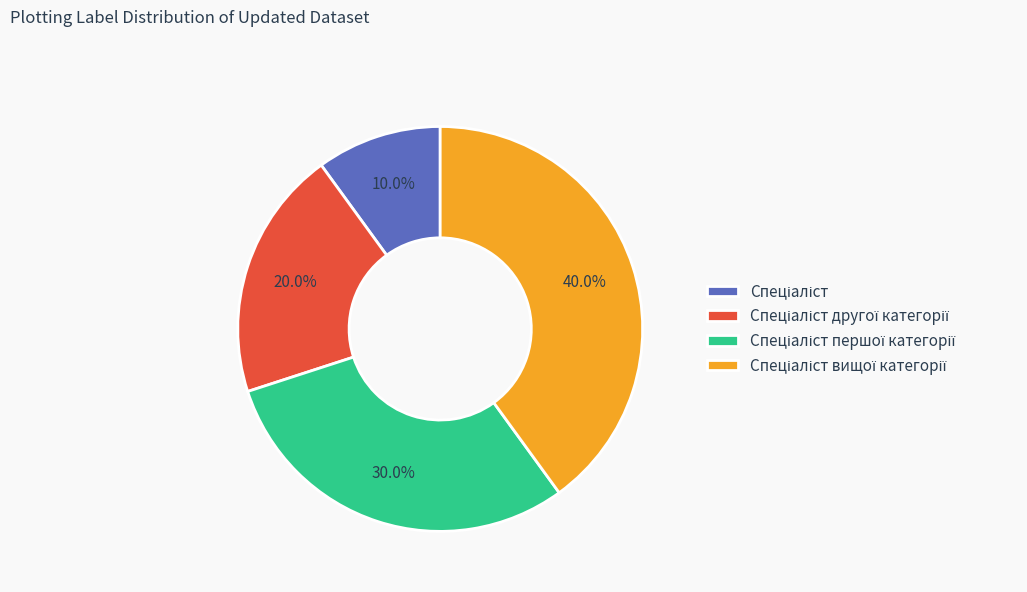

Is there any slice that represents more than half of the pie?

No